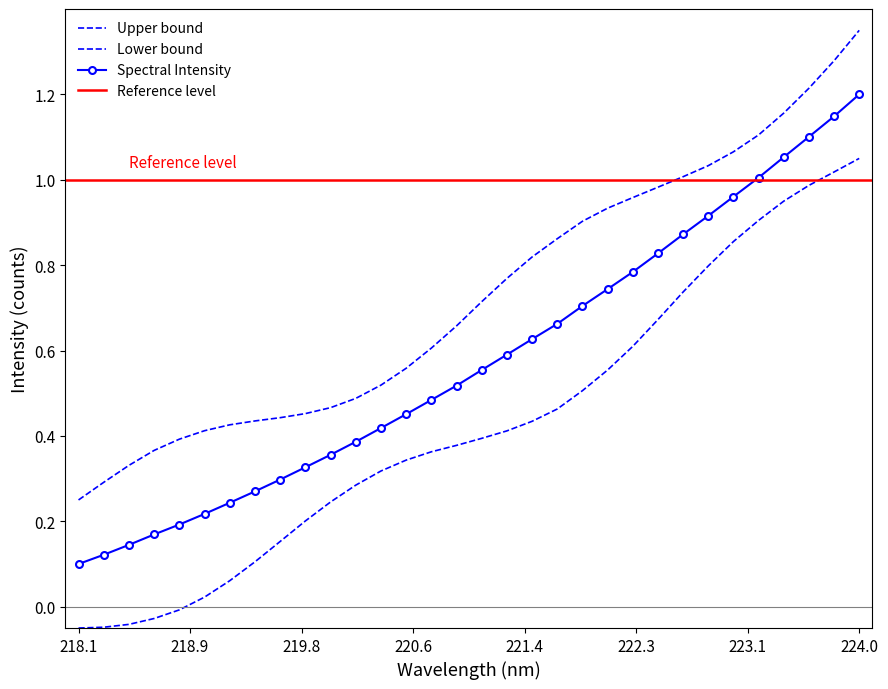

What is the label of the 14th point from the left?

220.5444